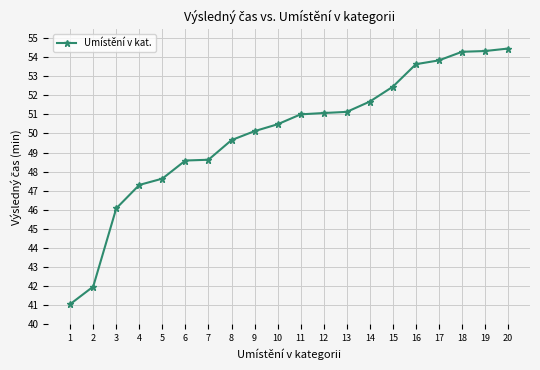

How many values are below 51?

10